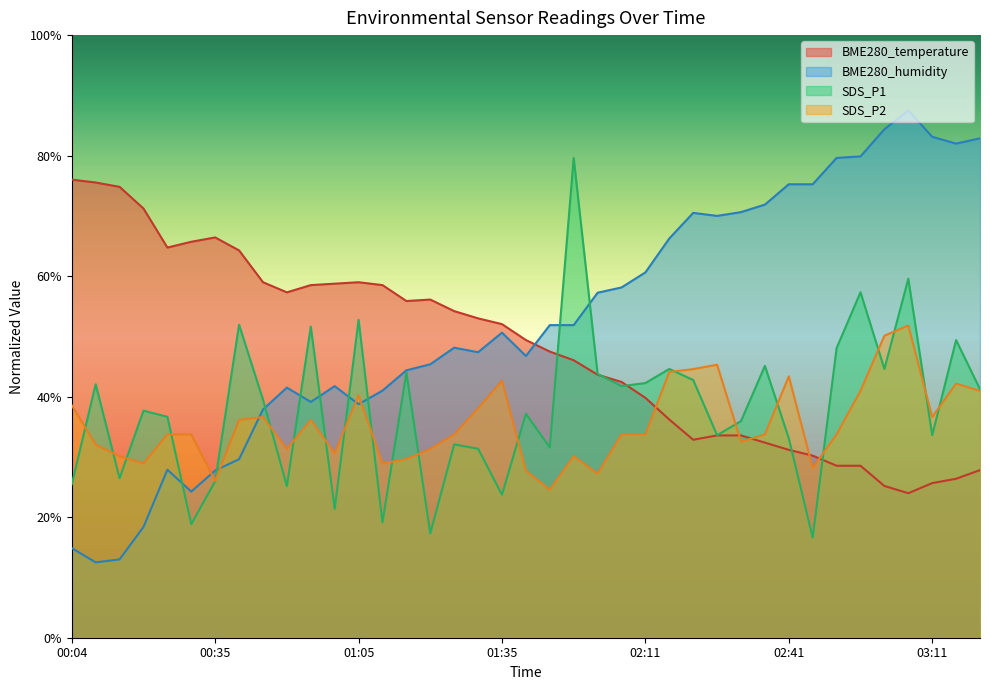

How many lines are shown in the chart?

4